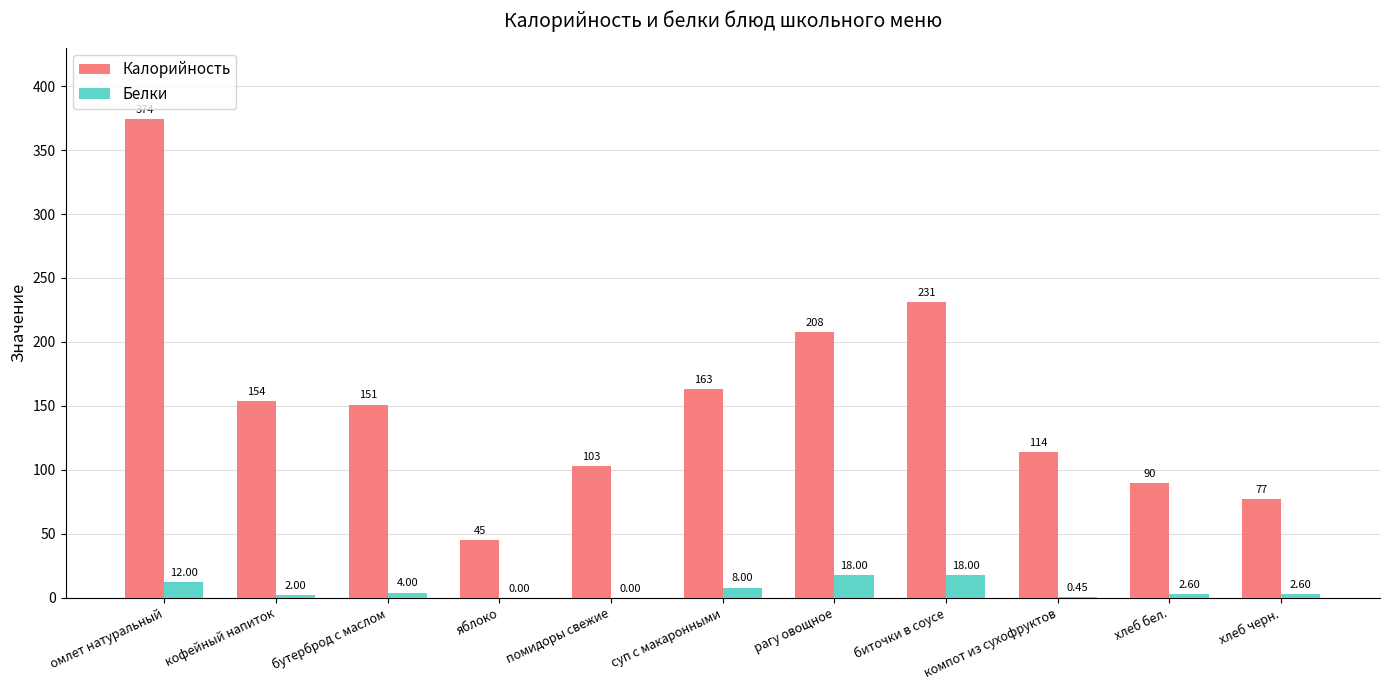

Is the value of Калорийность at хлеб бел. greater than the value of Белки at биточки в соусе?

Yes